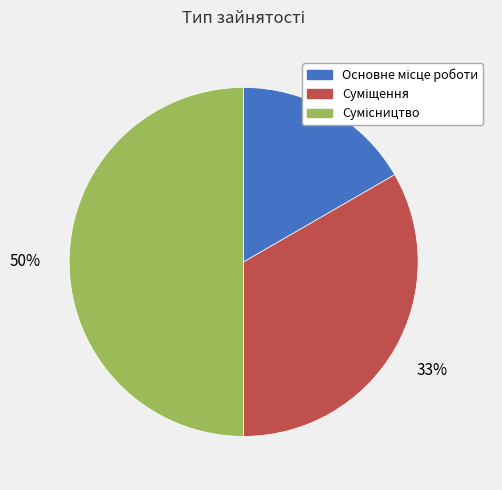

To the nearest percent, what is the difference between the largest and smallest slice percentages?

33%